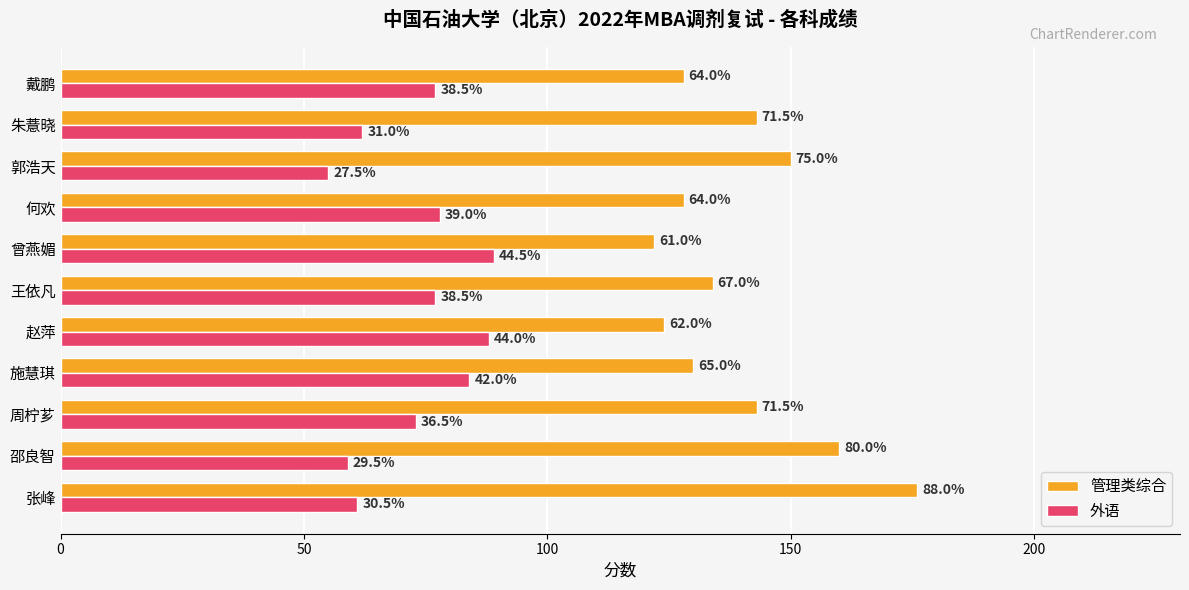

What are all the series names shown in the legend?

管理类综合, 外语